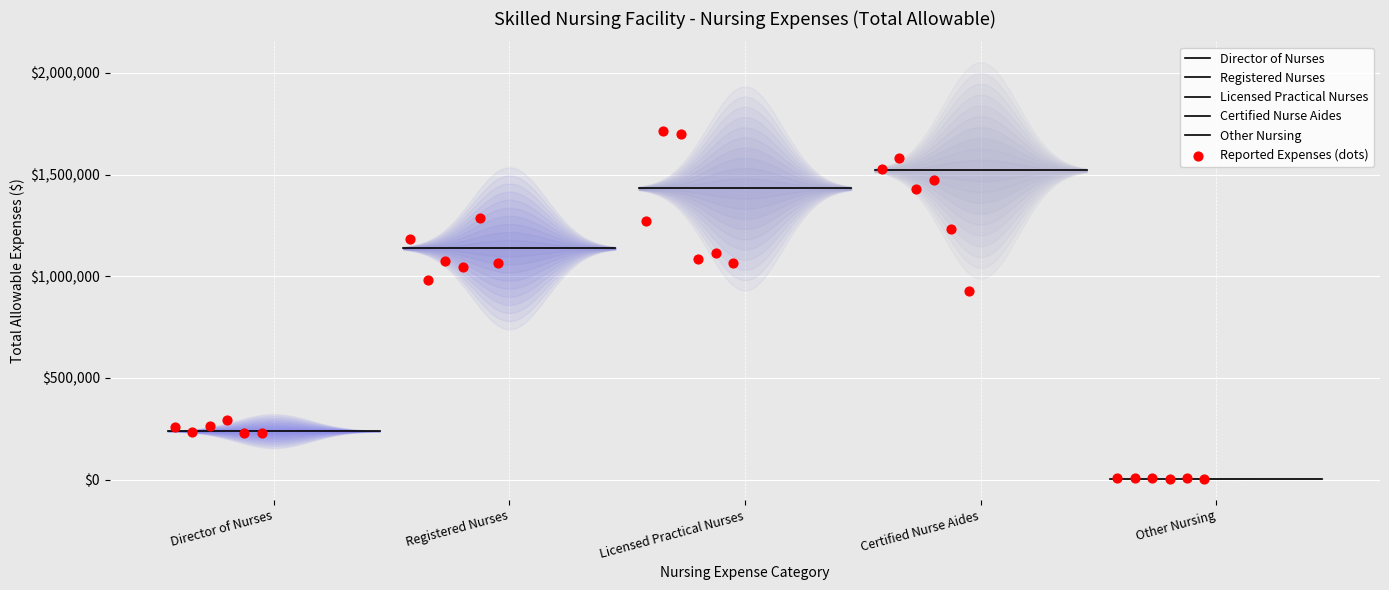

Which series has the widest spread of Y values?

Certified Nurse Aides